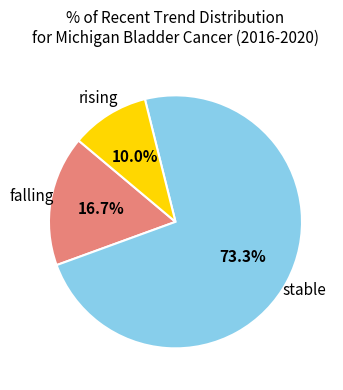

Is there a majority slice in this chart?

Yes